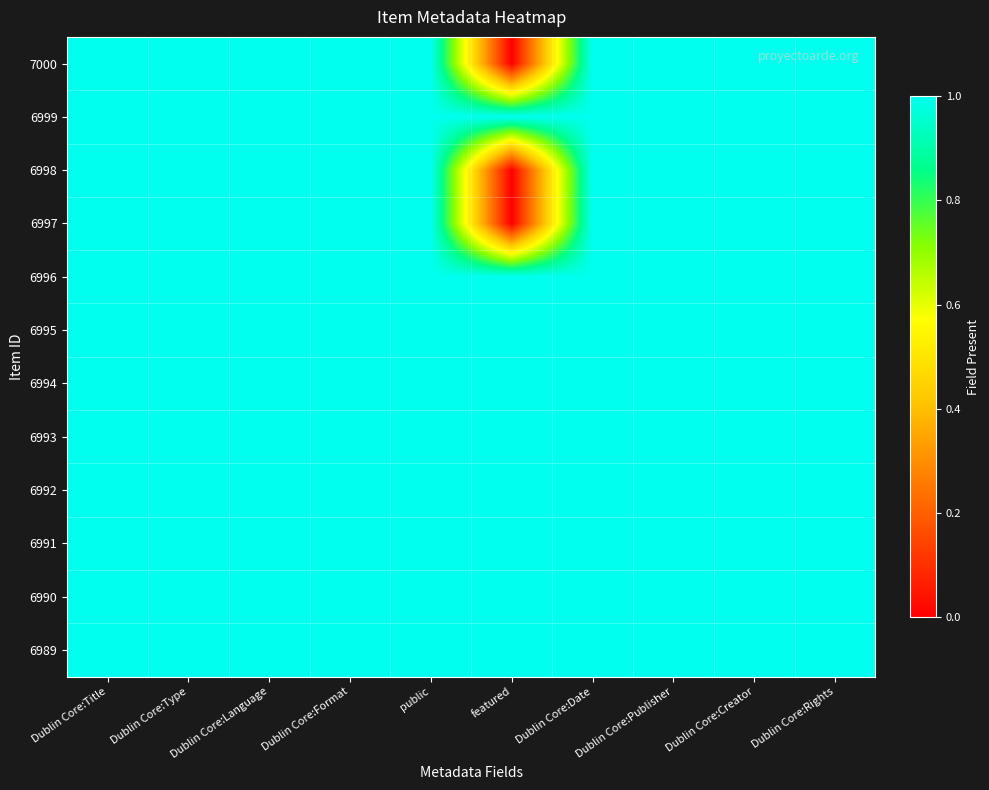

Reading left to right, list all the values displayed in this chart.

7000: Dublin Core:Title=1	Dublin Core:Type=1	Dublin Core:Language=1	Dublin Core:Format=1	public=1	featured=0	Dublin Core:Date=1	Dublin Core:Publisher=1	Dublin Core:Creator=1	Dublin Core:Rights=1
6999: Dublin Core:Title=1	Dublin Core:Type=1	Dublin Core:Language=1	Dublin Core:Format=1	public=1	featured=1	Dublin Core:Date=1	Dublin Core:Publisher=1	Dublin Core:Creator=1	Dublin Core:Rights=1
6998: Dublin Core:Title=1	Dublin Core:Type=1	Dublin Core:Language=1	Dublin Core:Format=1	public=1	featured=0	Dublin Core:Date=1	Dublin Core:Publisher=1	Dublin Core:Creator=1	Dublin Core:Rights=1
6997: Dublin Core:Title=1	Dublin Core:Type=1	Dublin Core:Language=1	Dublin Core:Format=1	public=1	featured=0	Dublin Core:Date=1	Dublin Core:Publisher=1	Dublin Core:Creator=1	Dublin Core:Rights=1
6996: Dublin Core:Title=1	Dublin Core:Type=1	Dublin Core:Language=1	Dublin Core:Format=1	public=1	featured=1	Dublin Core:Date=1	Dublin Core:Publisher=1	Dublin Core:Creator=1	Dublin Core:Rights=1
6995: Dublin Core:Title=1	Dublin Core:Type=1	Dublin Core:Language=1	Dublin Core:Format=1	public=1	featured=1	Dublin Core:Date=1	Dublin Core:Publisher=1	Dublin Core:Creator=1	Dublin Core:Rights=1
6994: Dublin Core:Title=1	Dublin Core:Type=1	Dublin Core:Language=1	Dublin Core:Format=1	public=1	featured=1	Dublin Core:Date=1	Dublin Core:Publisher=1	Dublin Core:Creator=1	Dublin Core:Rights=1
6993: Dublin Core:Title=1	Dublin Core:Type=1	Dublin Core:Language=1	Dublin Core:Format=1	public=1	featured=1	Dublin Core:Date=1	Dublin Core:Publisher=1	Dublin Core:Creator=1	Dublin Core:Rights=1
6992: Dublin Core:Title=1	Dublin Core:Type=1	Dublin Core:Language=1	Dublin Core:Format=1	public=1	featured=1	Dublin Core:Date=1	Dublin Core:Publisher=1	Dublin Core:Creator=1	Dublin Core:Rights=1
6991: Dublin Core:Title=1	Dublin Core:Type=1	Dublin Core:Language=1	Dublin Core:Format=1	public=1	featured=1	Dublin Core:Date=1	Dublin Core:Publisher=1	Dublin Core:Creator=1	Dublin Core:Rights=1
6990: Dublin Core:Title=1	Dublin Core:Type=1	Dublin Core:Language=1	Dublin Core:Format=1	public=1	featured=1	Dublin Core:Date=1	Dublin Core:Publisher=1	Dublin Core:Creator=1	Dublin Core:Rights=1
6989: Dublin Core:Title=1	Dublin Core:Type=1	Dublin Core:Language=1	Dublin Core:Format=1	public=1	featured=1	Dublin Core:Date=1	Dublin Core:Publisher=1	Dublin Core:Creator=1	Dublin Core:Rights=1